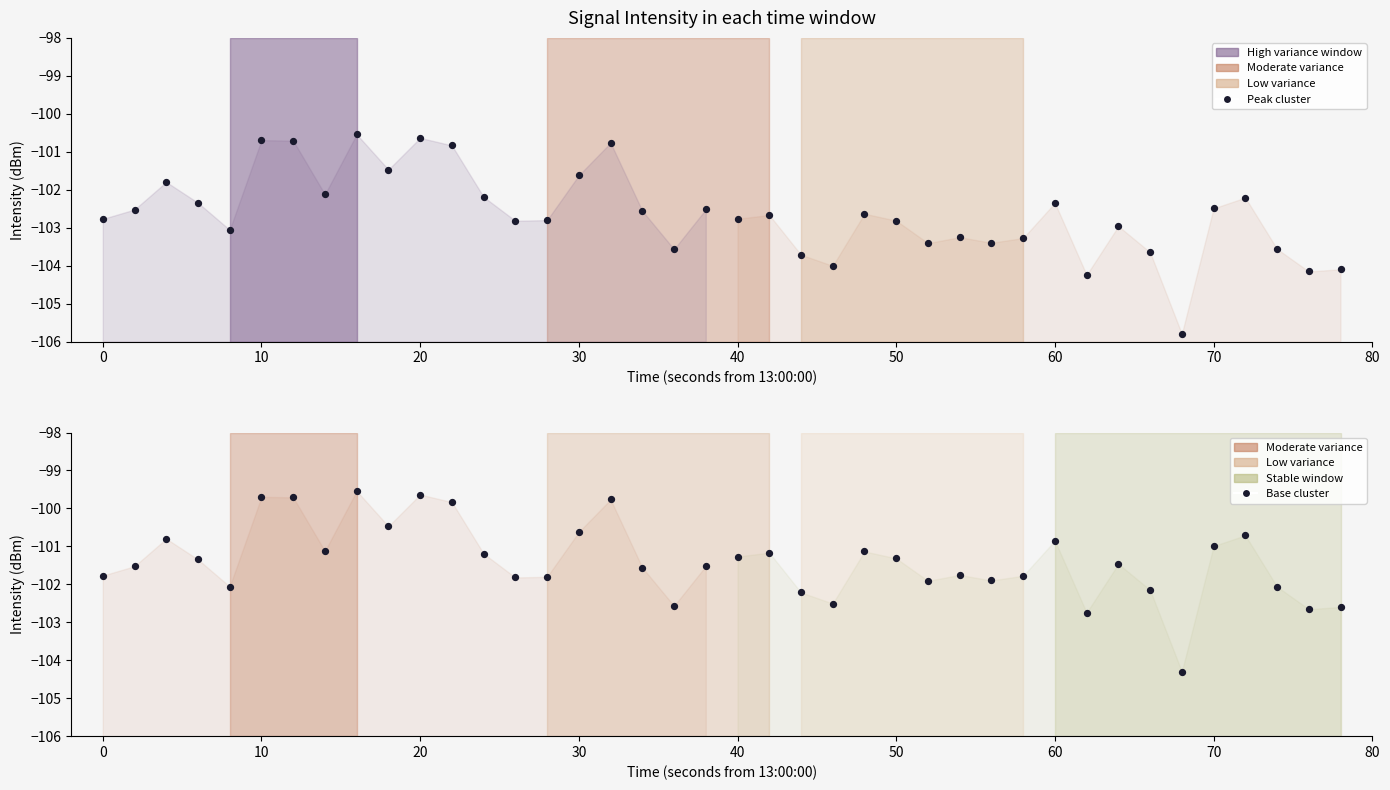

Which series contains the lowest Y value?

Peak cluster